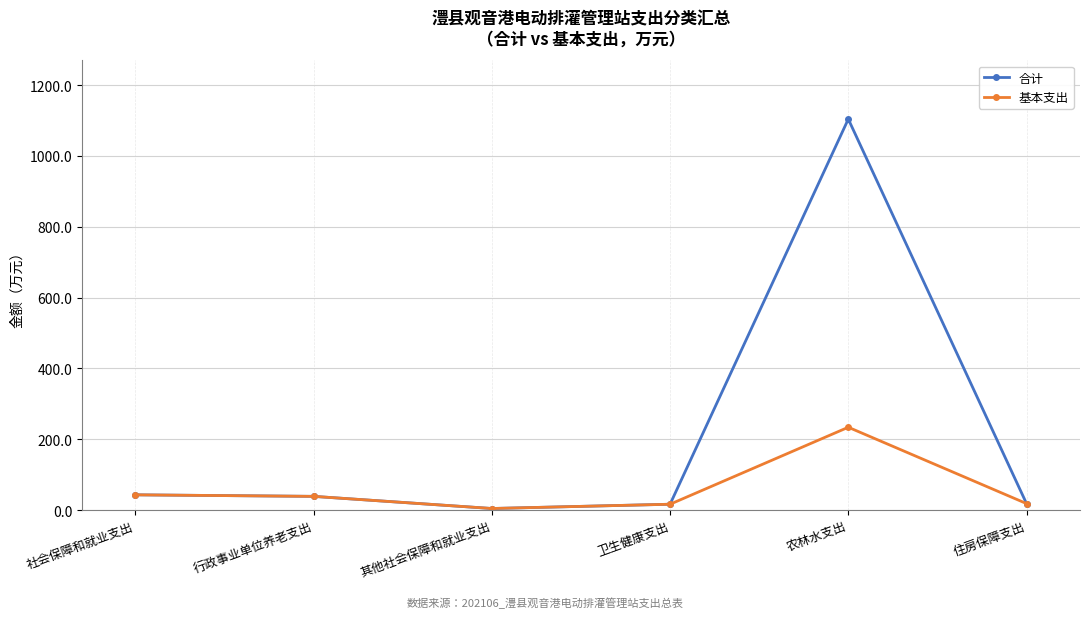

Does the chart have visible grid lines?

Yes